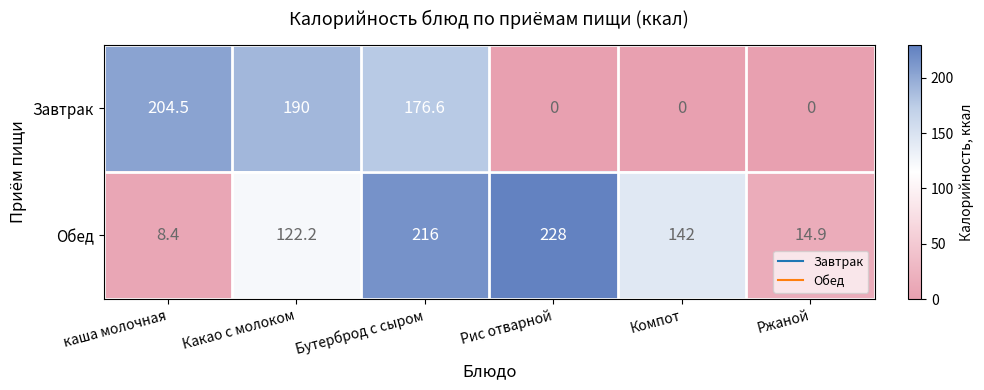

How many values in Завтрак are above zero?

3